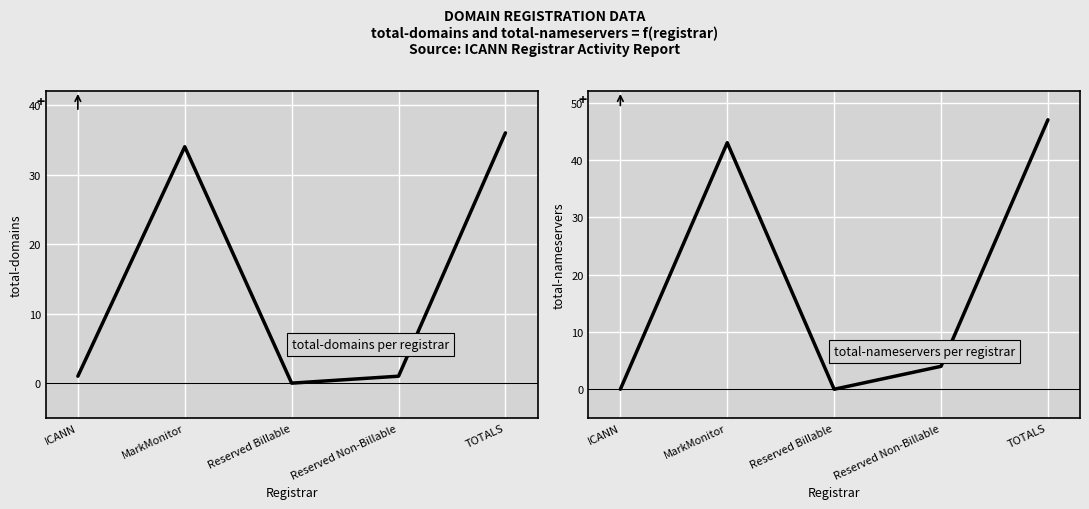

After their last crossing, which series has the higher values: total-domains or total-nameservers?

total-nameservers